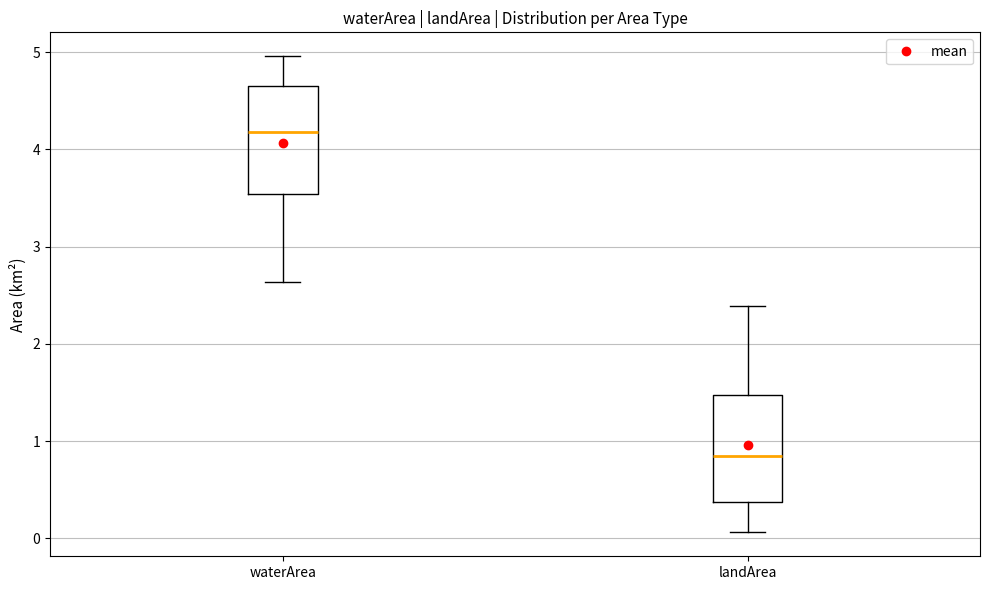

Reading left to right, transcribe this box plot: for each box, give where its median line is, the range the box spans, and where its two whiskers end, as read against the y-axis. The values are not printed on the chart, so give them approximately, as read against the axis.

waterArea: median 4.2, box 3.5 to 4.7, whiskers 2.6 to 5.0
landArea: median 0.9, box 0.4 to 1.5, whiskers 0.1 to 2.4